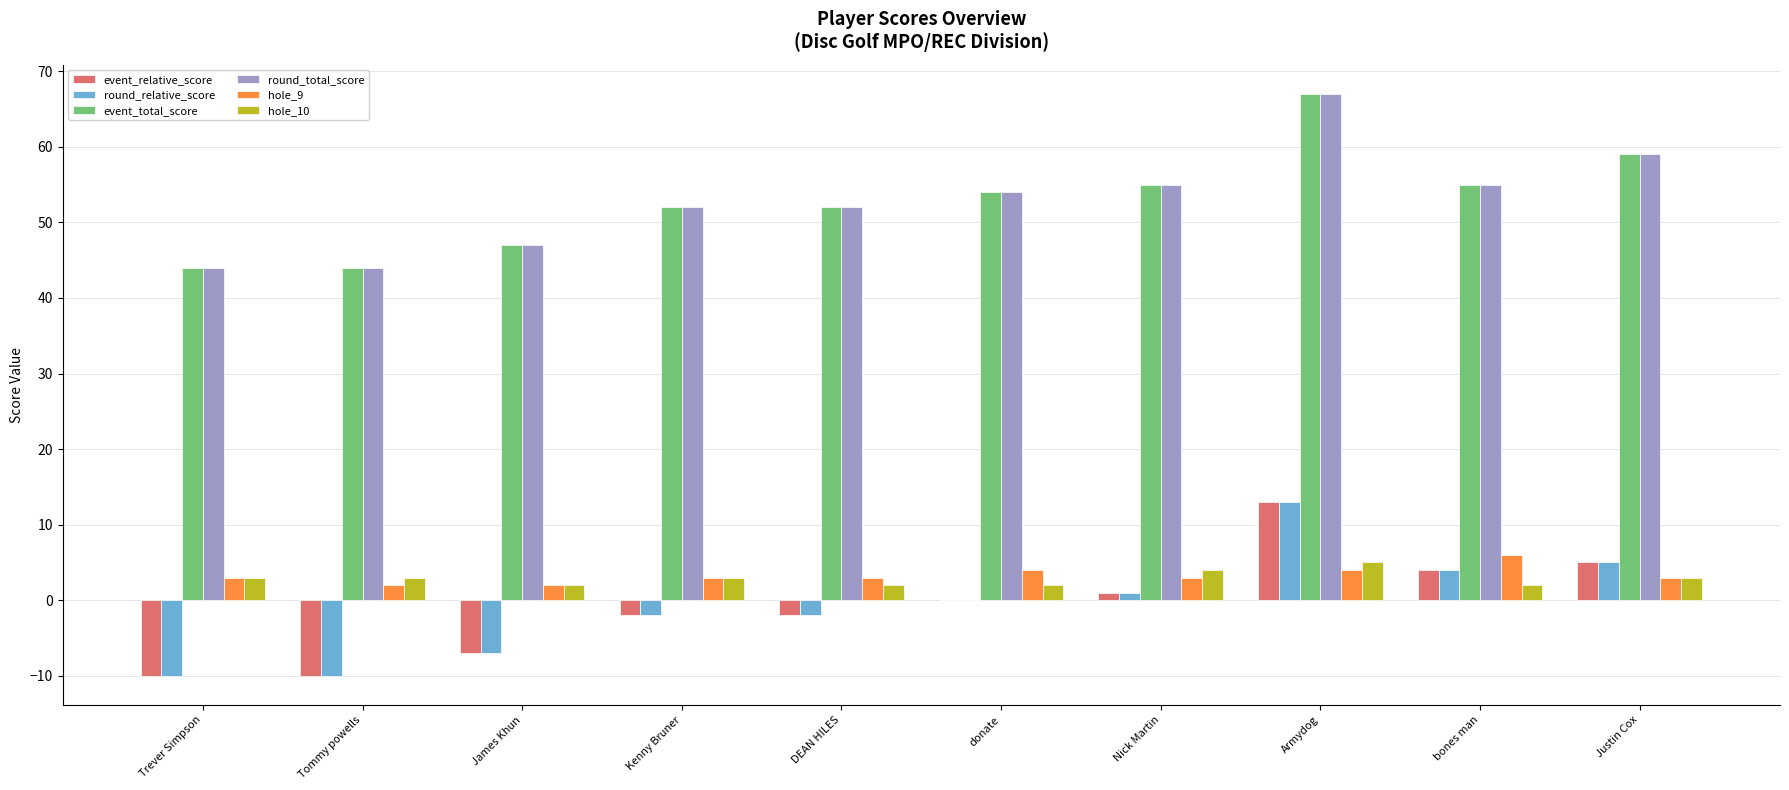

What is the approximate value of hole_9 at Trever Simpson?

3